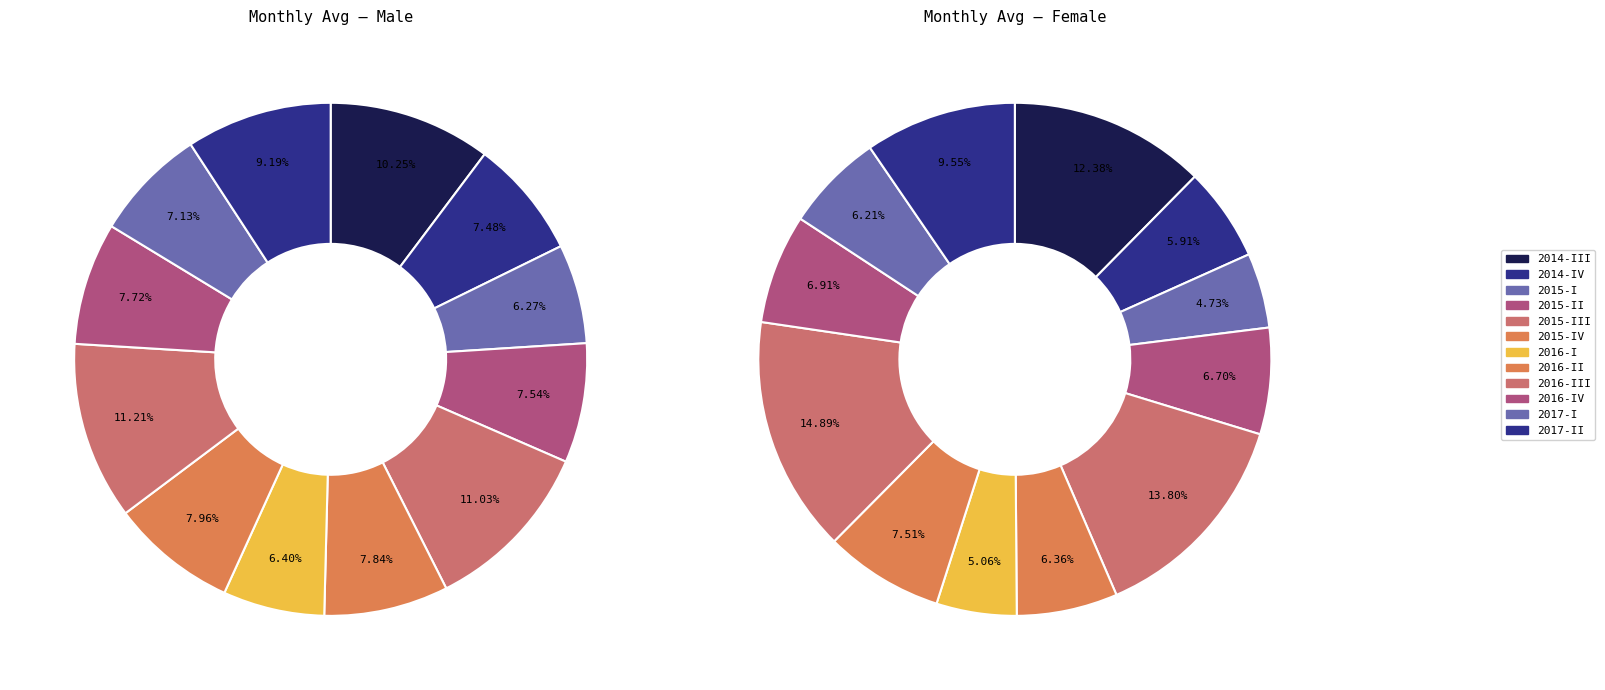

Is there a majority slice in this chart?

No